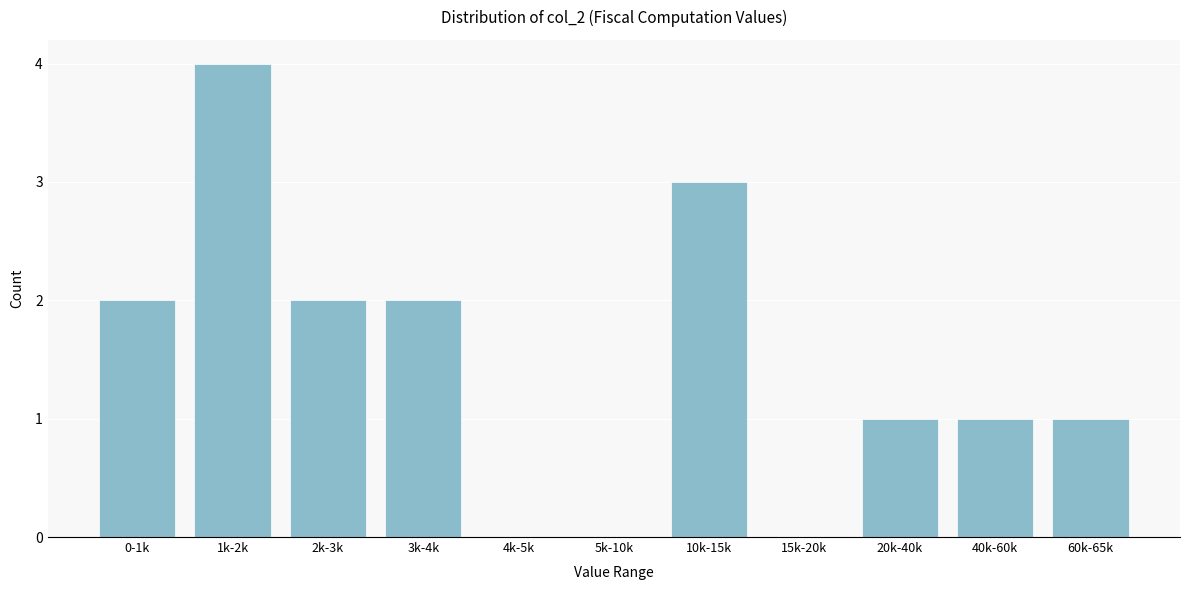

Reading right to left, list all the values displayed in this chart.

60k-65k=1	40k-60k=1	20k-40k=1	15k-20k=0	10k-15k=3	5k-10k=0	4k-5k=0	3k-4k=2	2k-3k=2	1k-2k=4	0-1k=2